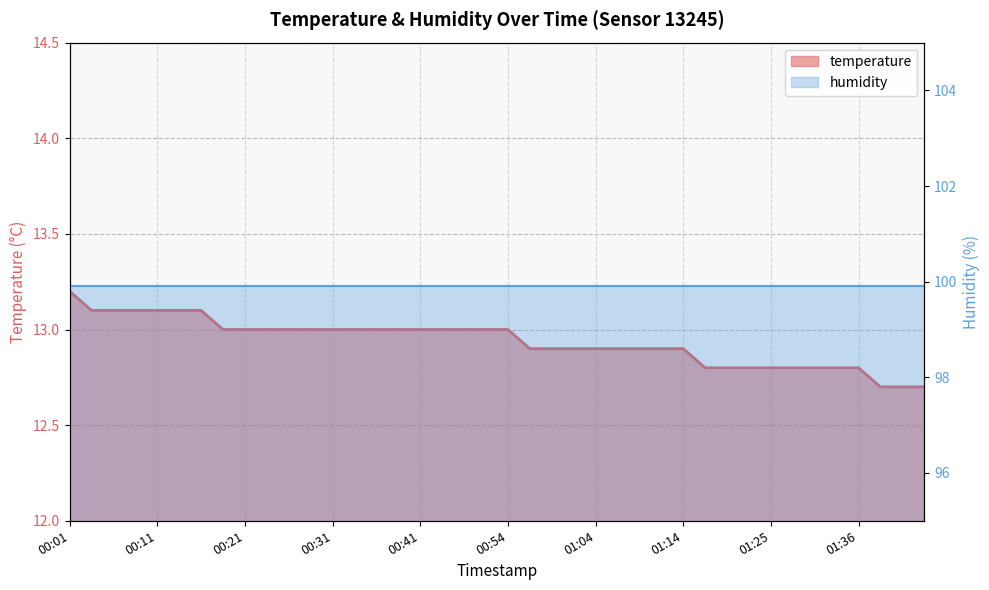

True or false: the data has more than 0 interior local peaks.

False